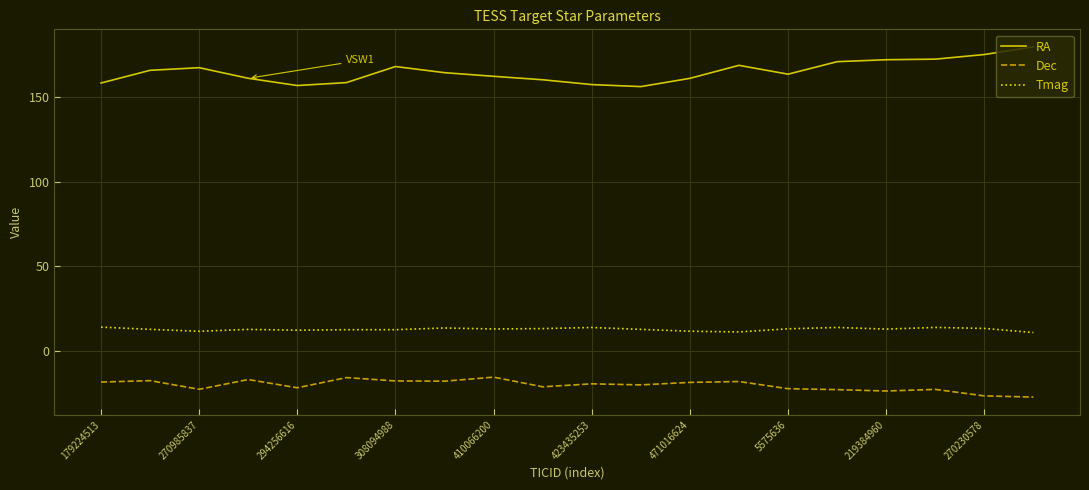

True or false: Dec and Tmag intersect in this chart.

False